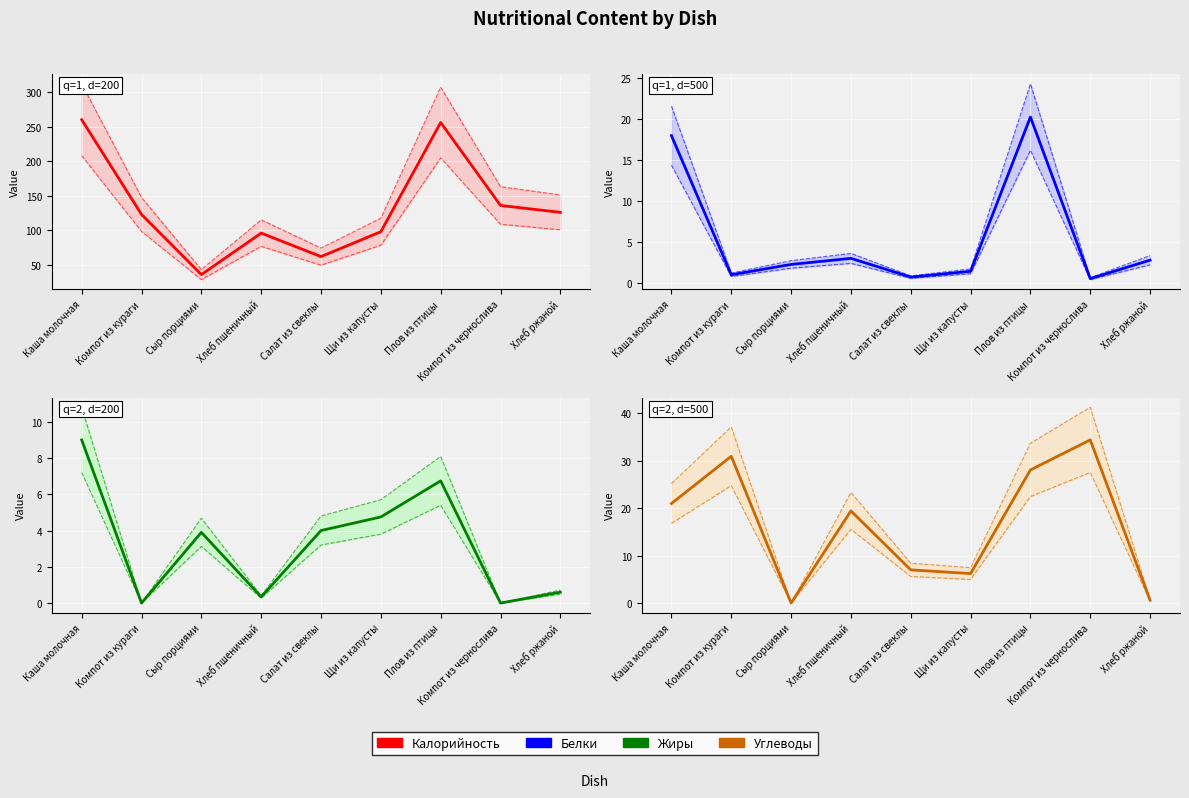

How many values in Углеводы are above zero?

8